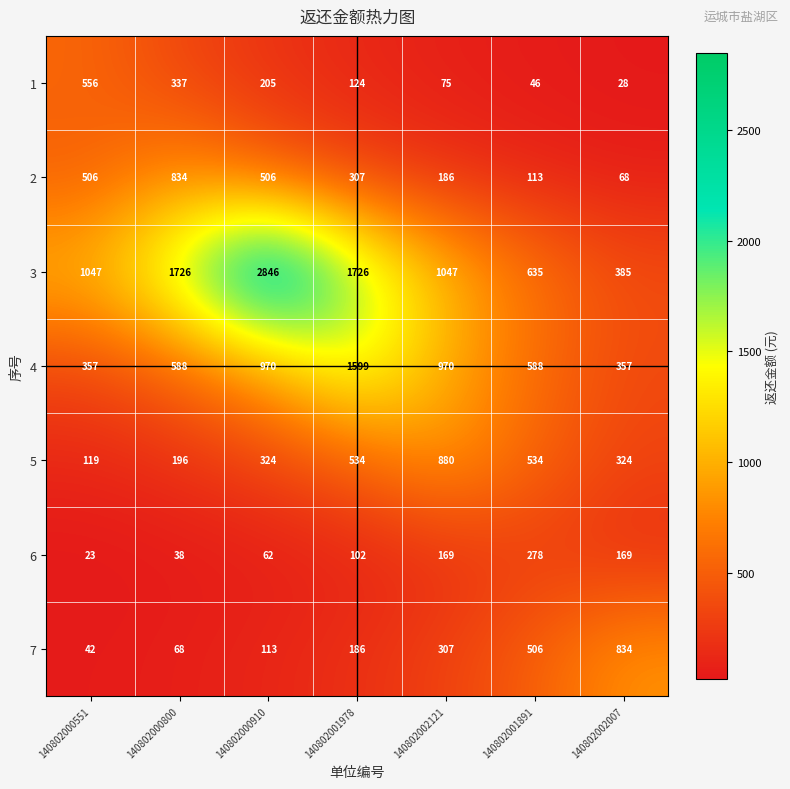

What is the lowest value of the 2 series?

68